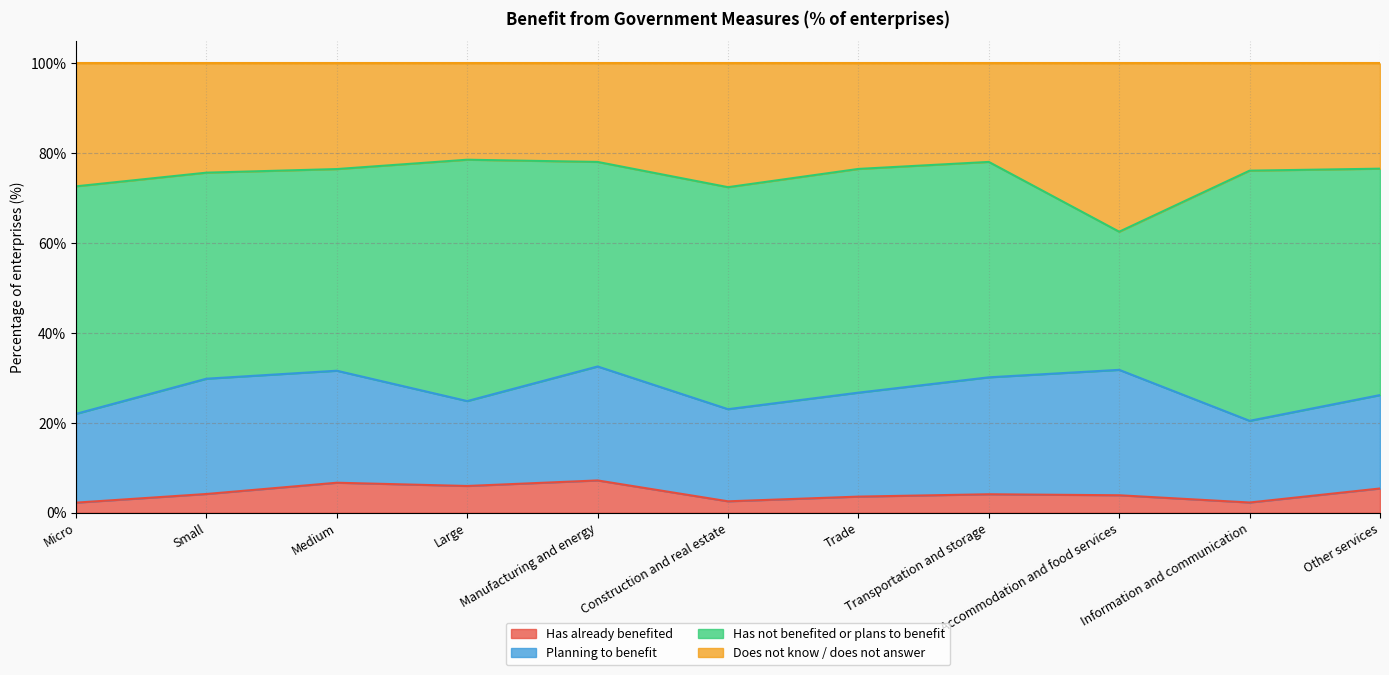

What is the difference between the maximum and minimum values in the Has already benefited series?

4.9